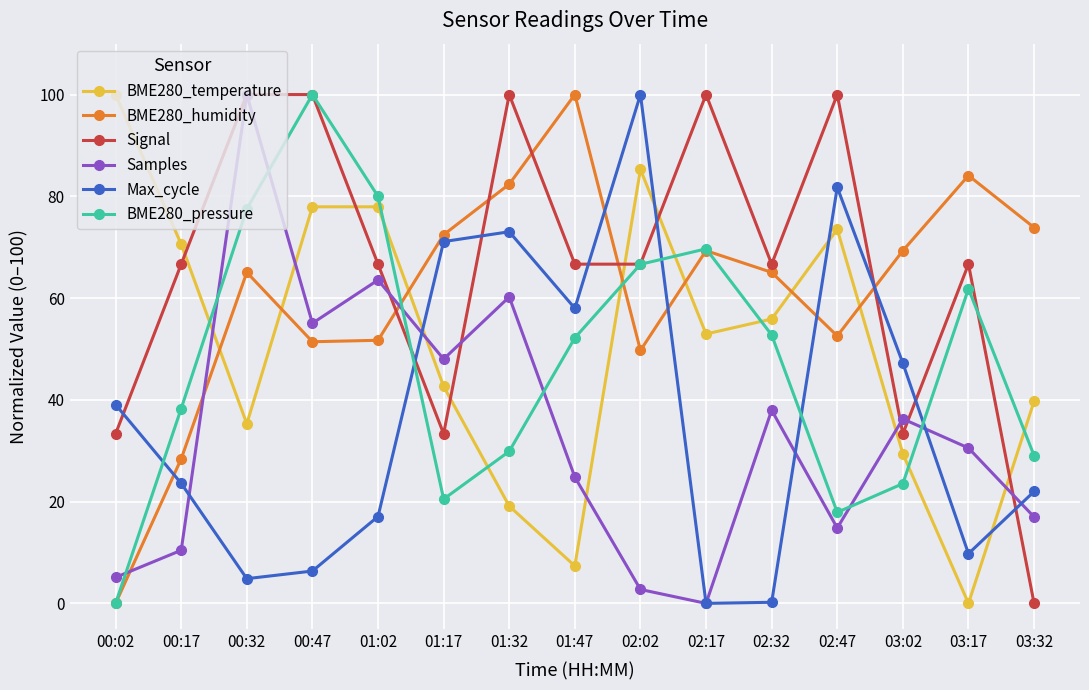

Is it true that BME280_humidity equals 69.3 at 03:02?

True